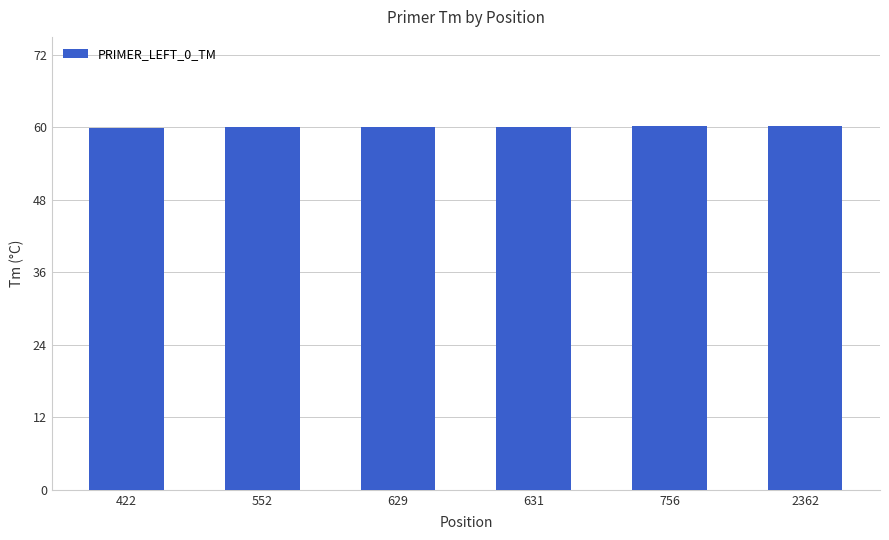

What is the difference between the values at 756 and 552?

0.1